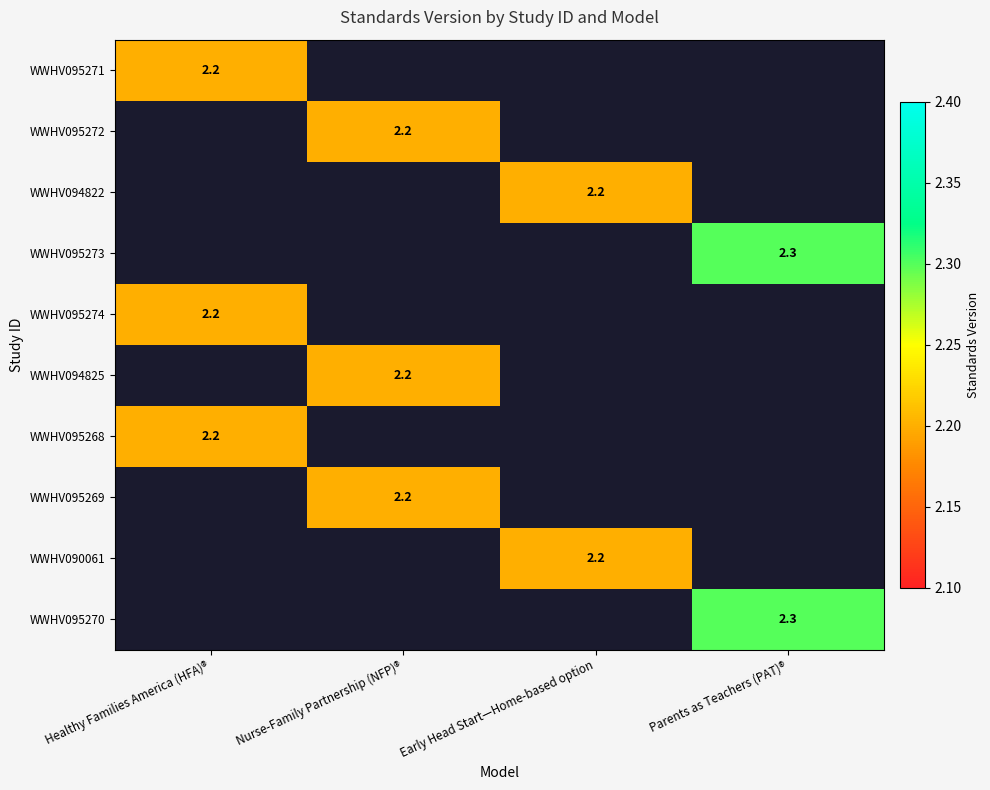

True or false: WWHV095269 has a value of 3.0 at Nurse-Family Partnership (NFP)®.

False